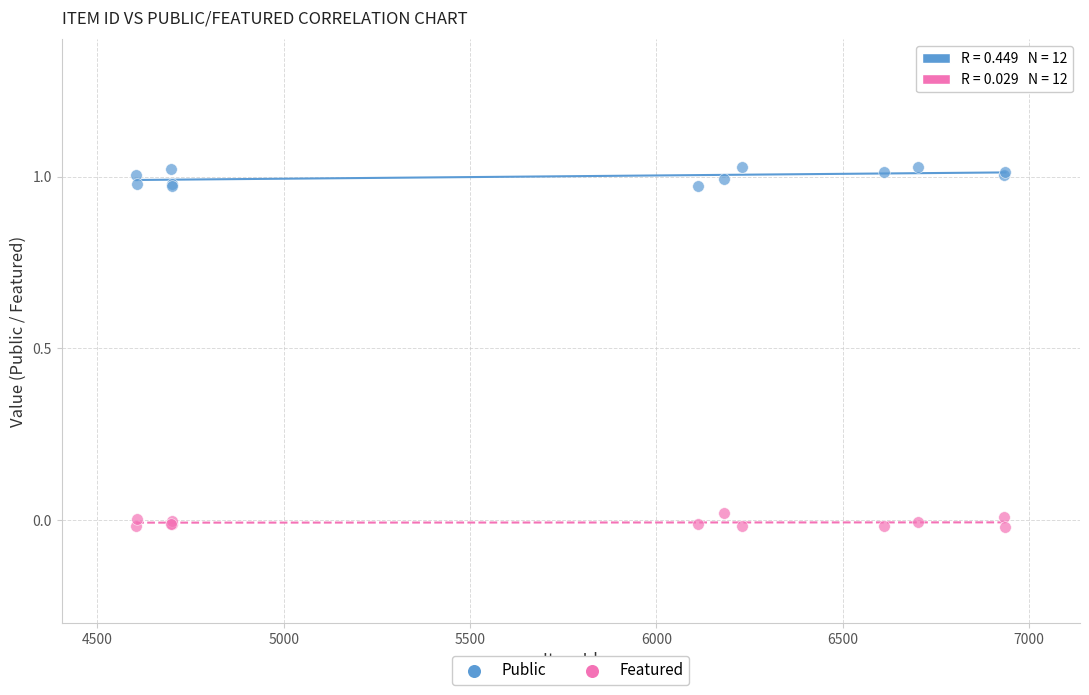

Which series contains the lowest Y value?

Featured